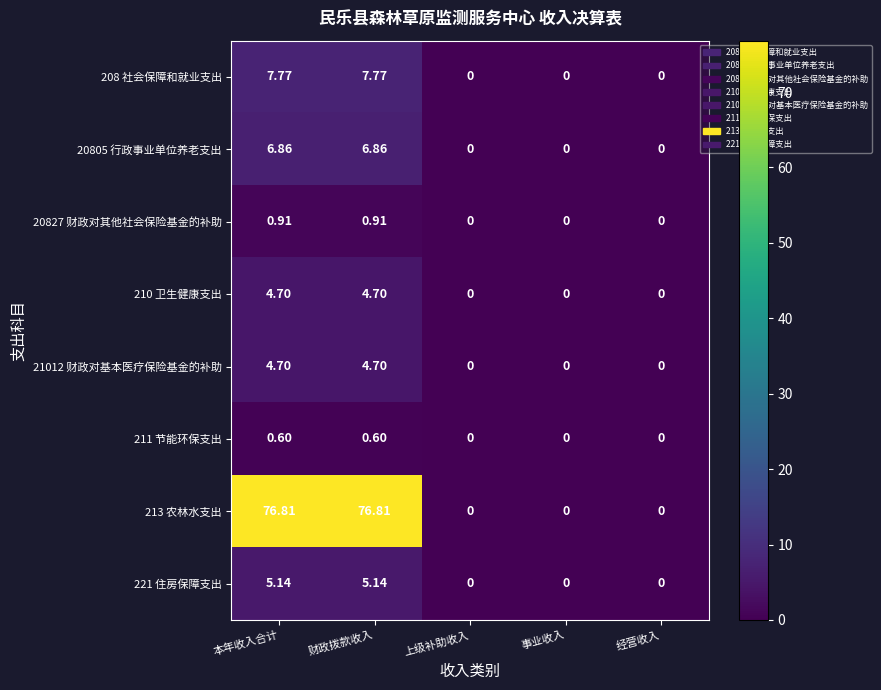

How many values in the 208 社会保障和就业支出 series exceed 0?

2